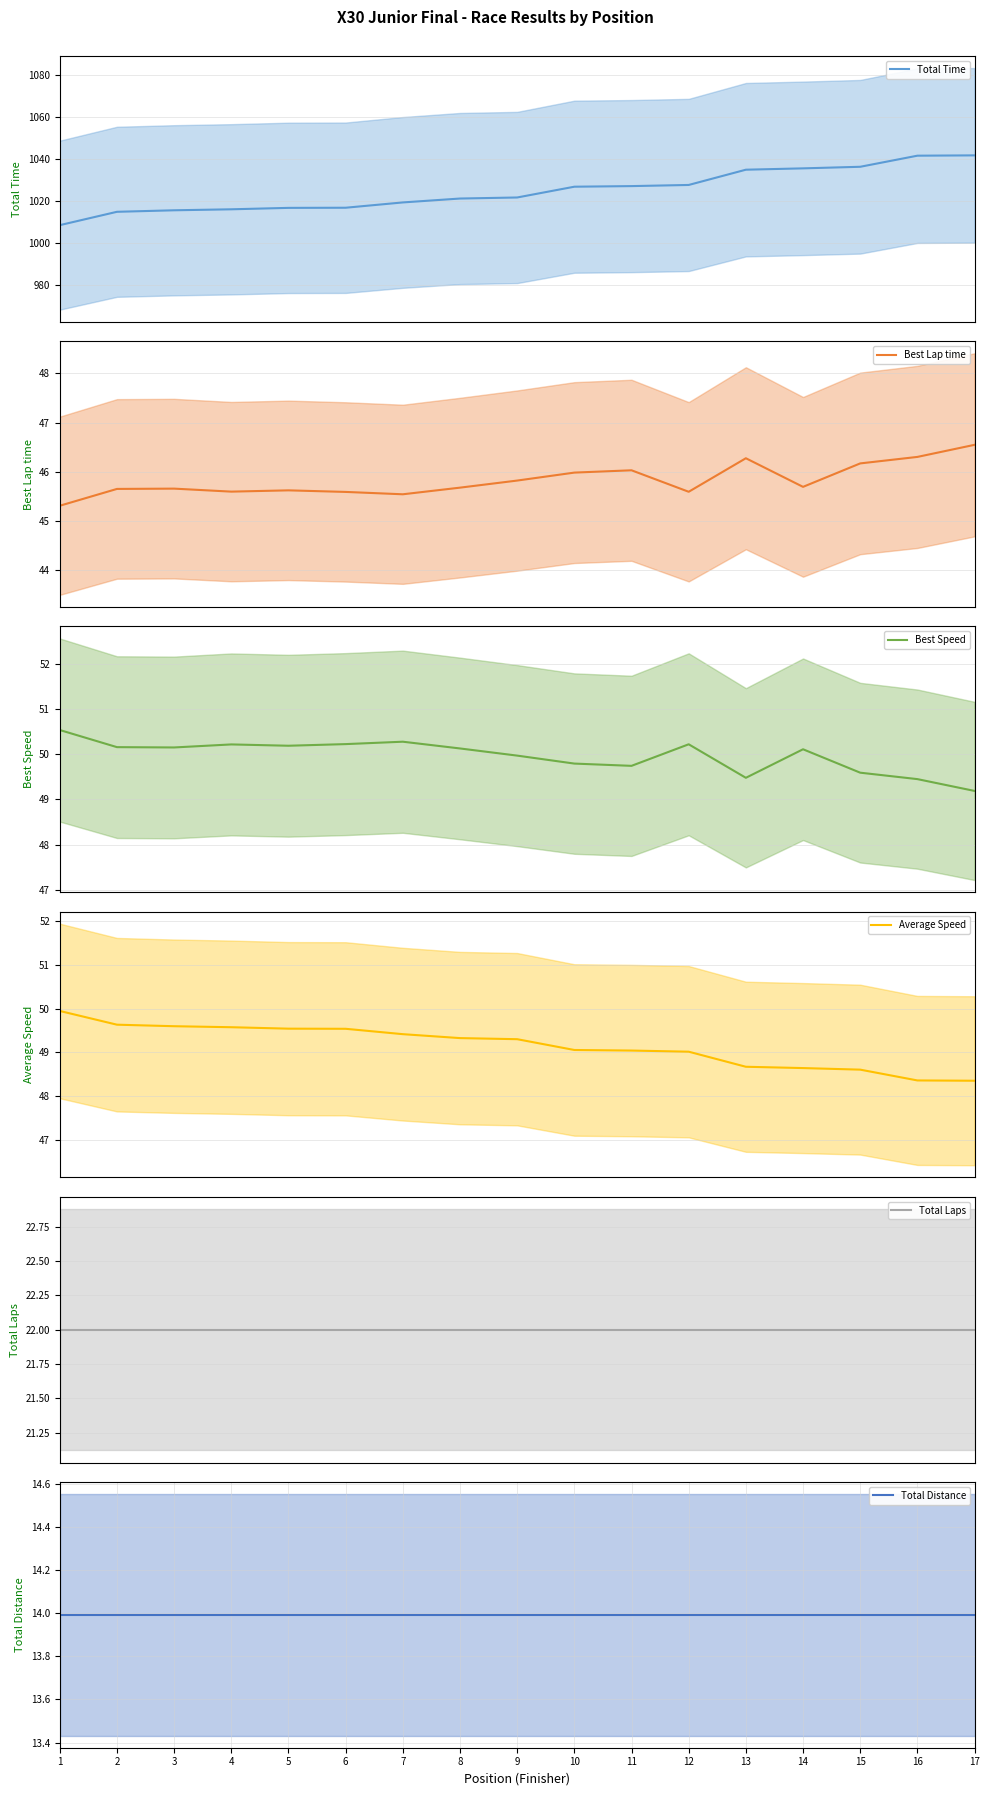

True or false: Best Lap time and Total Distance intersect in this chart.

False